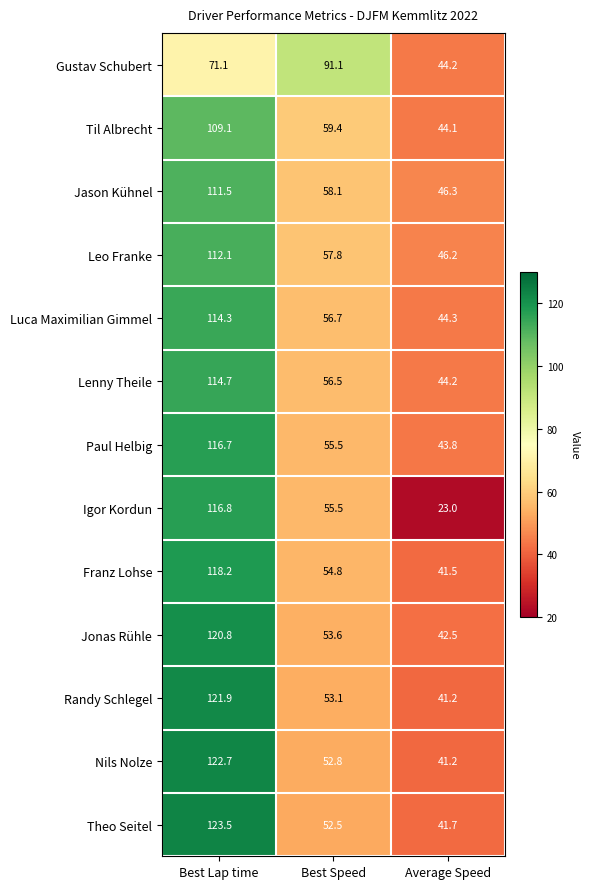

Which series has the largest range (max minus min)?

Igor Kordun